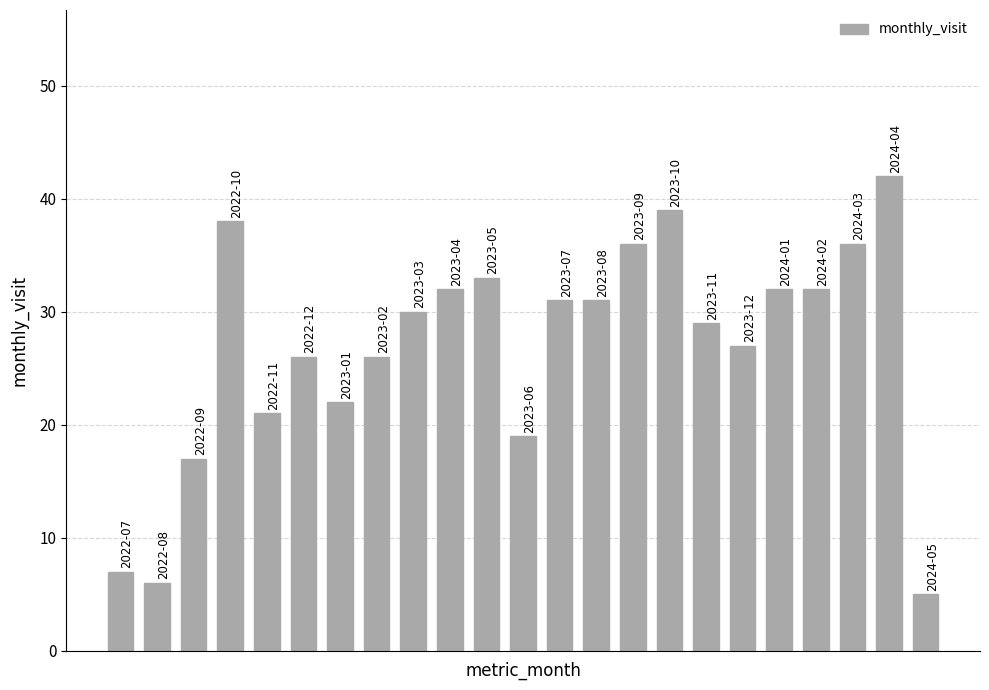

Are the bars grouped side by side (vs. stacked)?

No